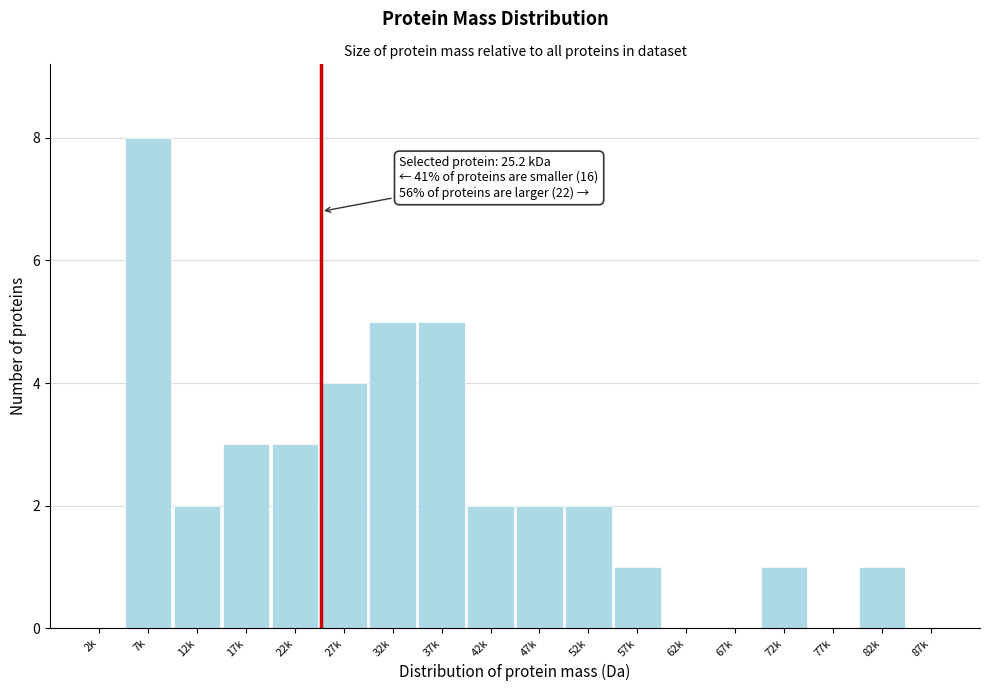

Reading left to right, extract all data points from this chart.

2k=0	7k=8	12k=2	17k=3	22k=3	27k=4	32k=5	37k=5	42k=2	47k=2	52k=2	57k=1	62k=0	67k=0	72k=1	77k=0	82k=1	87k=0